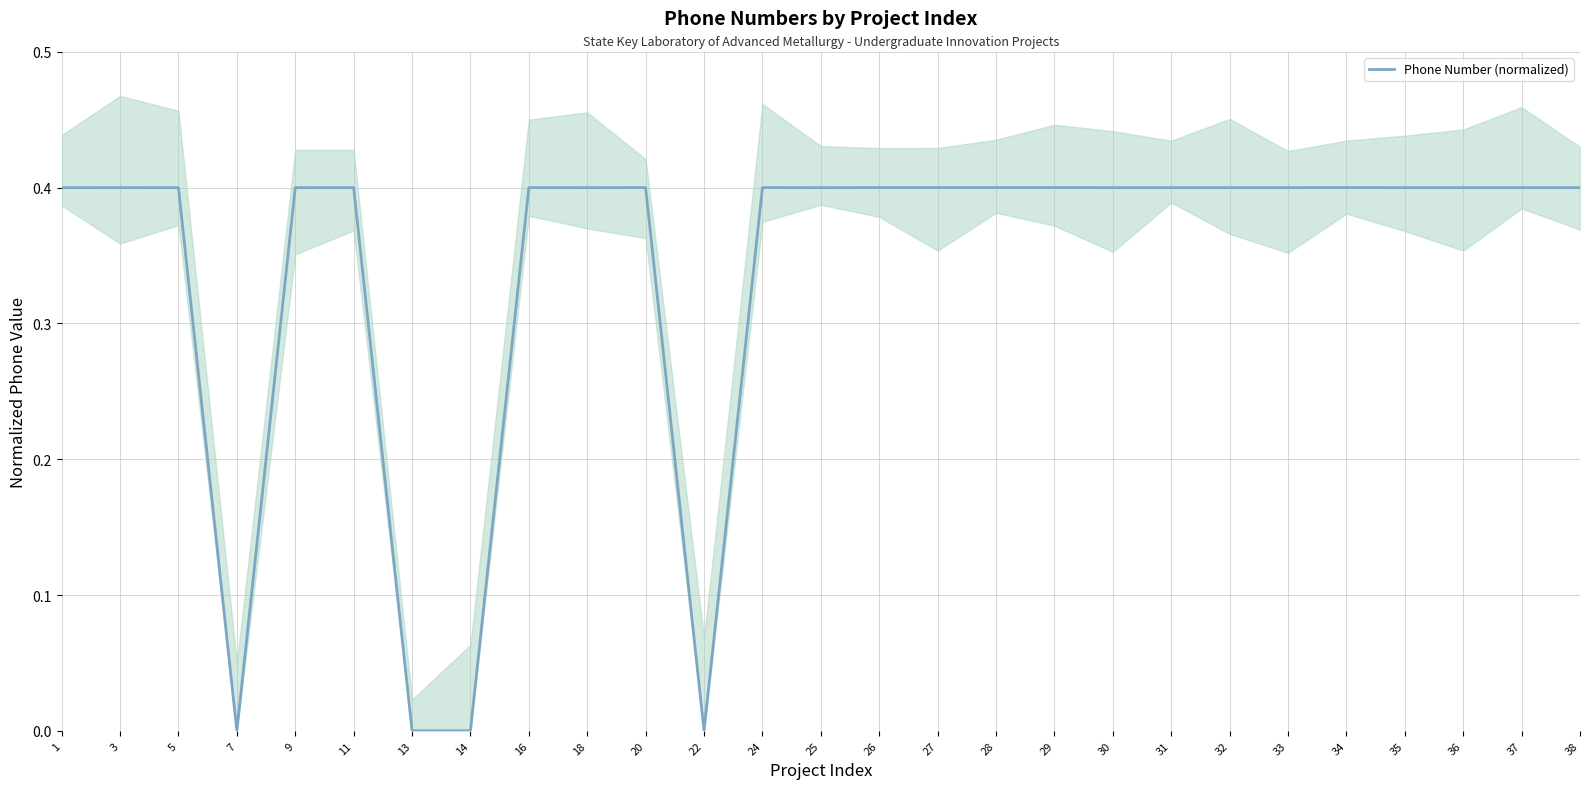

Is this an area chart (filled region under the line)?

No